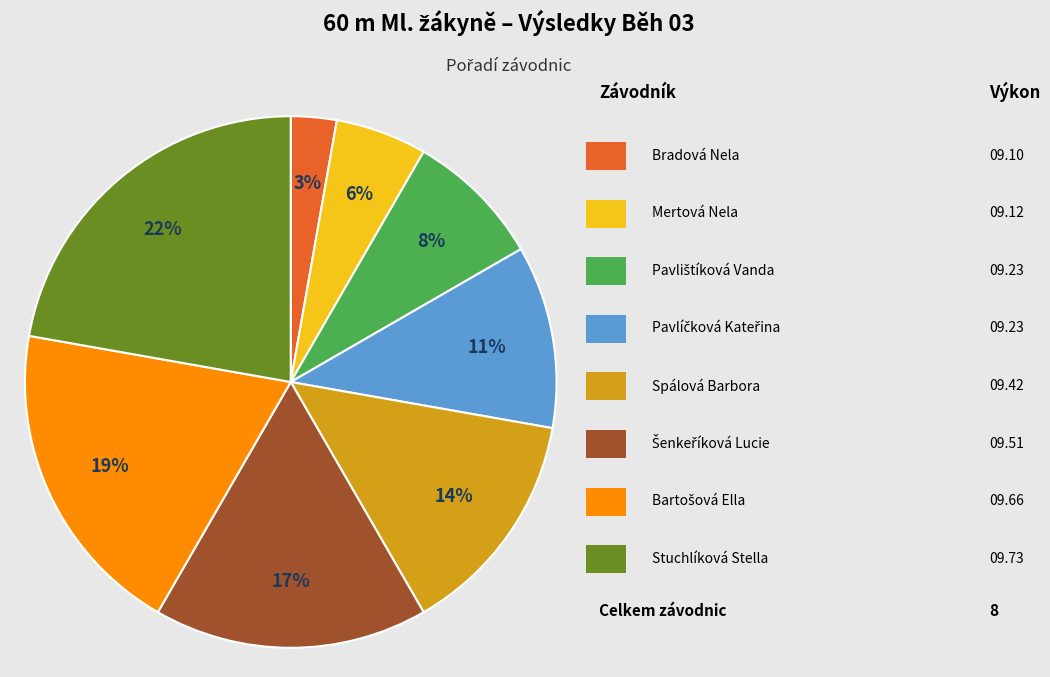

To the nearest percent, what is the difference between the largest and smallest slice percentages?

19%